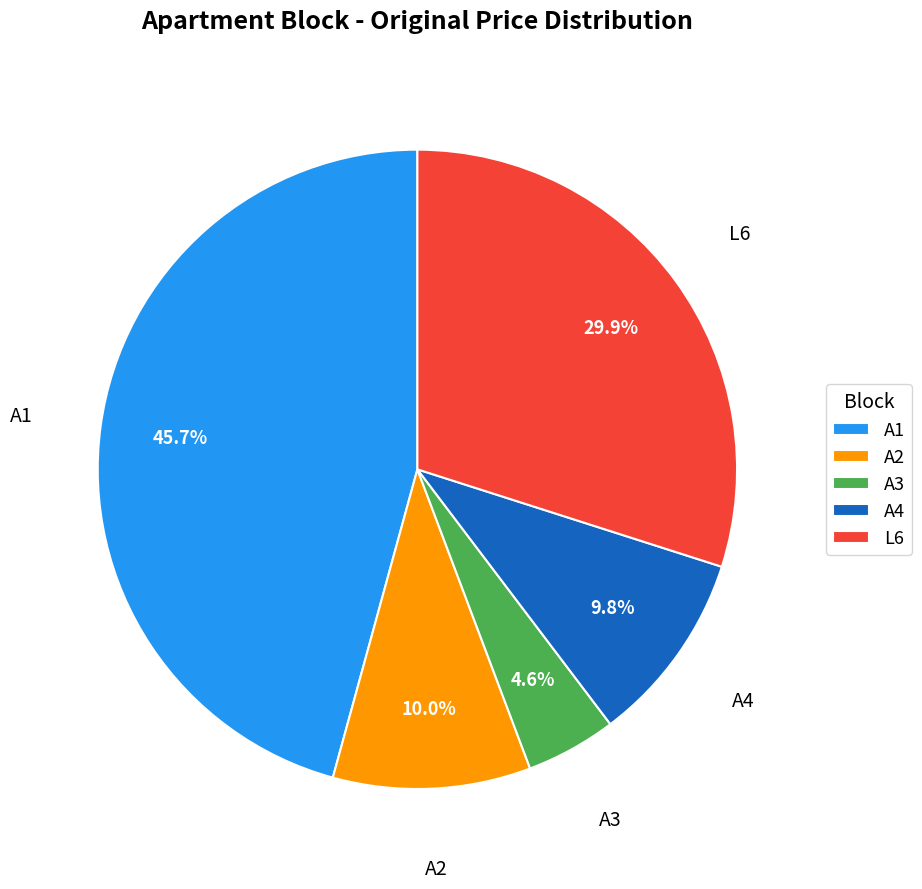

Which category has the smallest portion of the pie?

A3